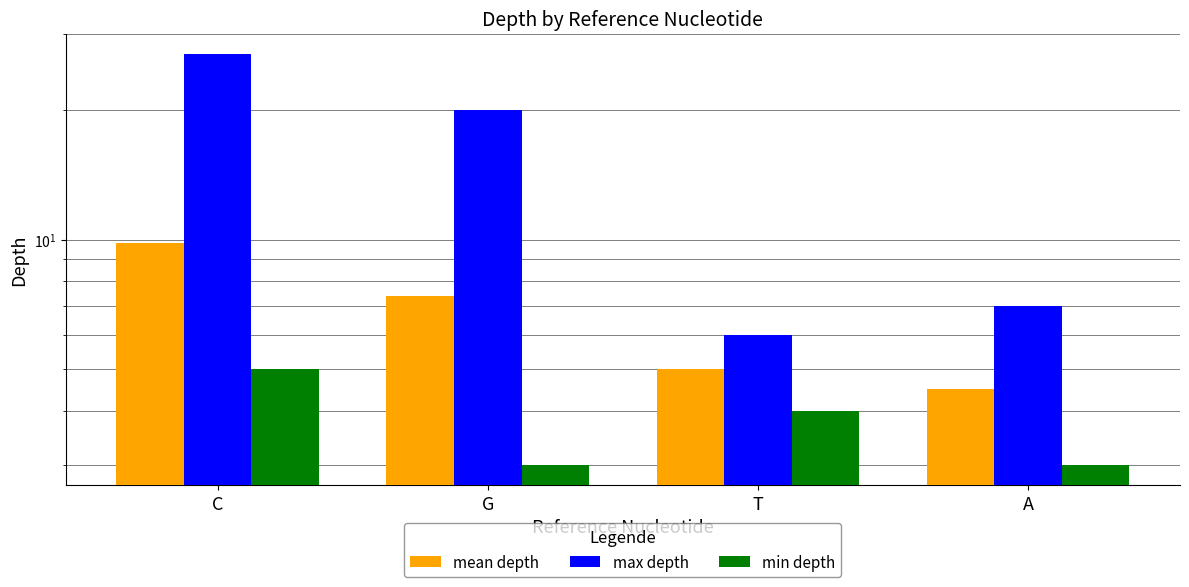

How many data points does each series have?

4